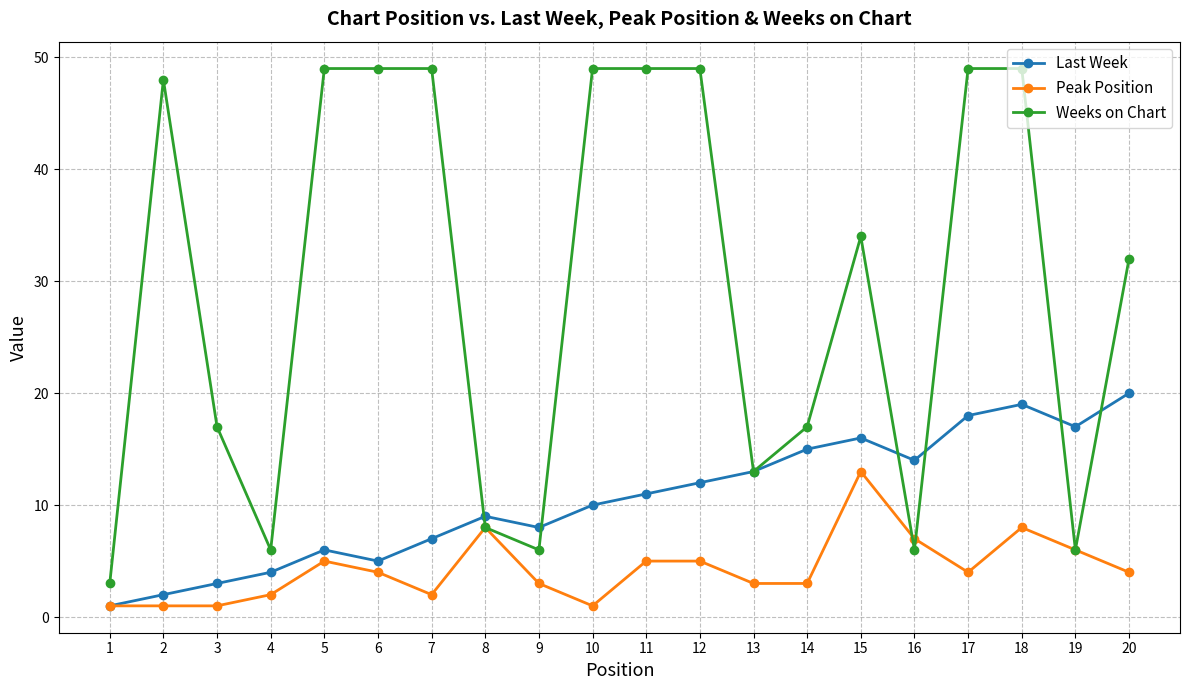

What is the maximum value shown in the chart?

49